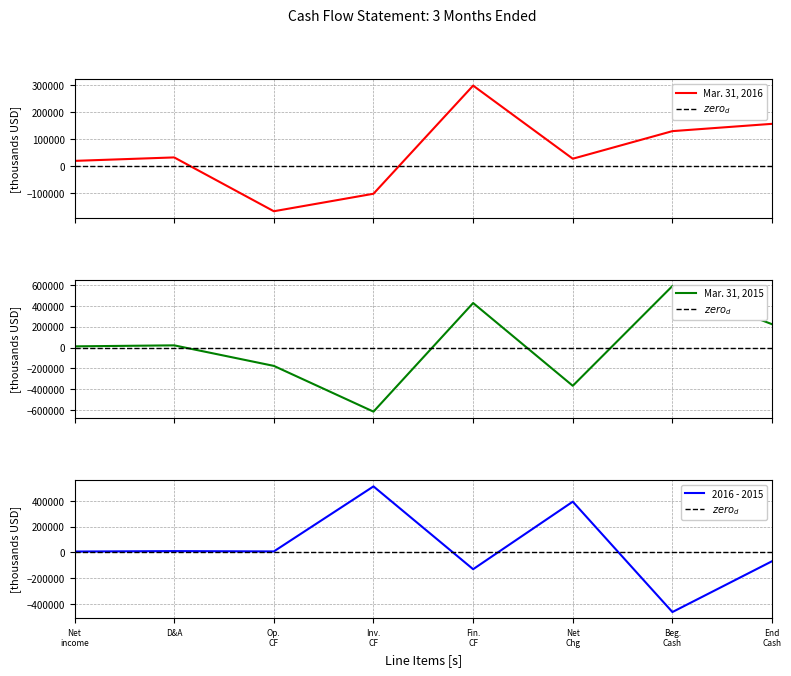

Is the value of $zero_d$ at Net
income greater than the value of Mar. 31, 2015 at D&A?

No